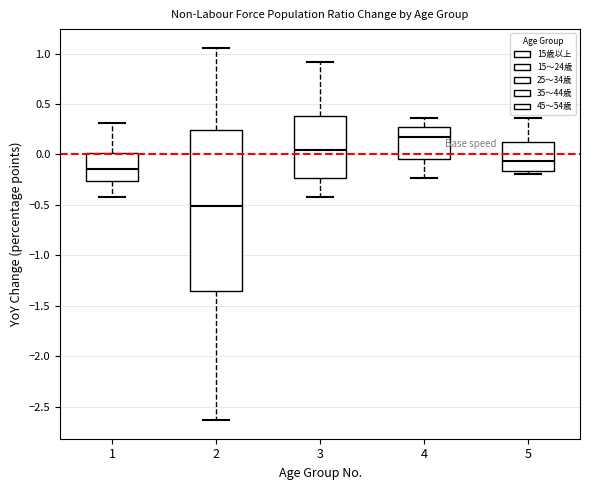

Where is the lower edge of the box at x = 3 on the y-axis? The values are not printed on the chart, so give them approximately, as read against the axis.

-0.25